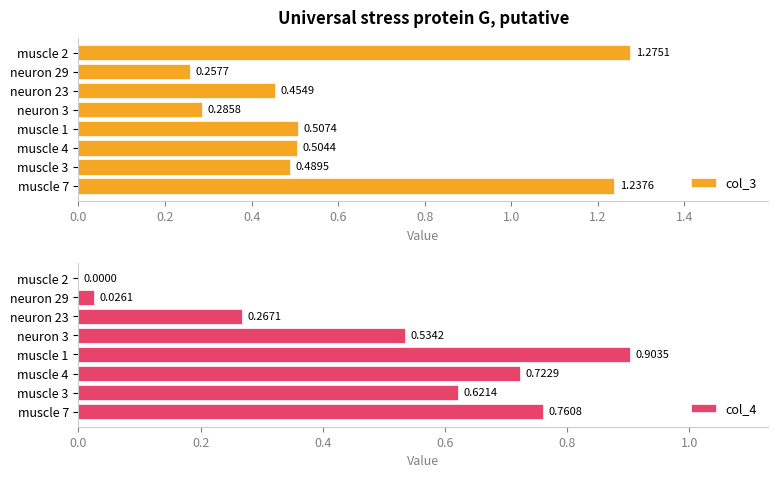

The col_3 series shows 0.5 at muscle 4. True or false?

True